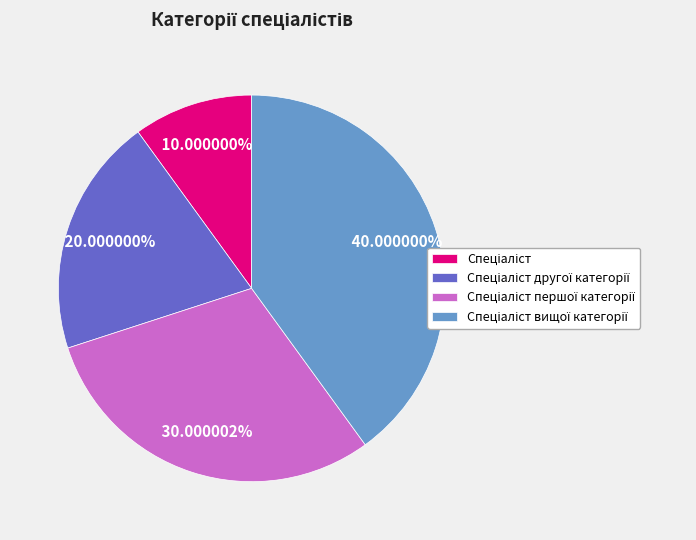

To the nearest percent, what is the difference between the largest and smallest slice percentages?

30%